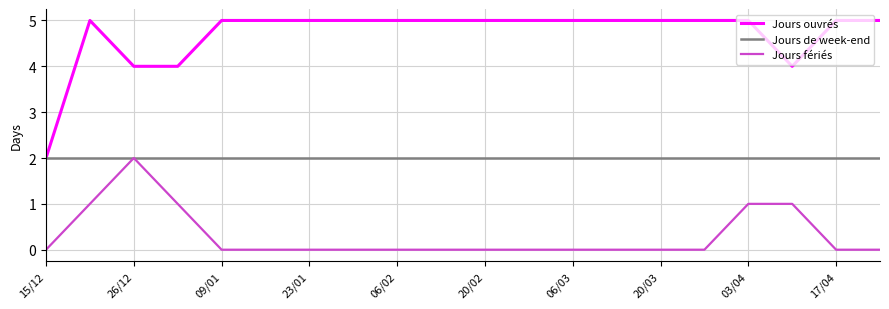

List the series in order of their overall mean, lowest first.

Jours fériés, Jours de week-end, Jours ouvrés